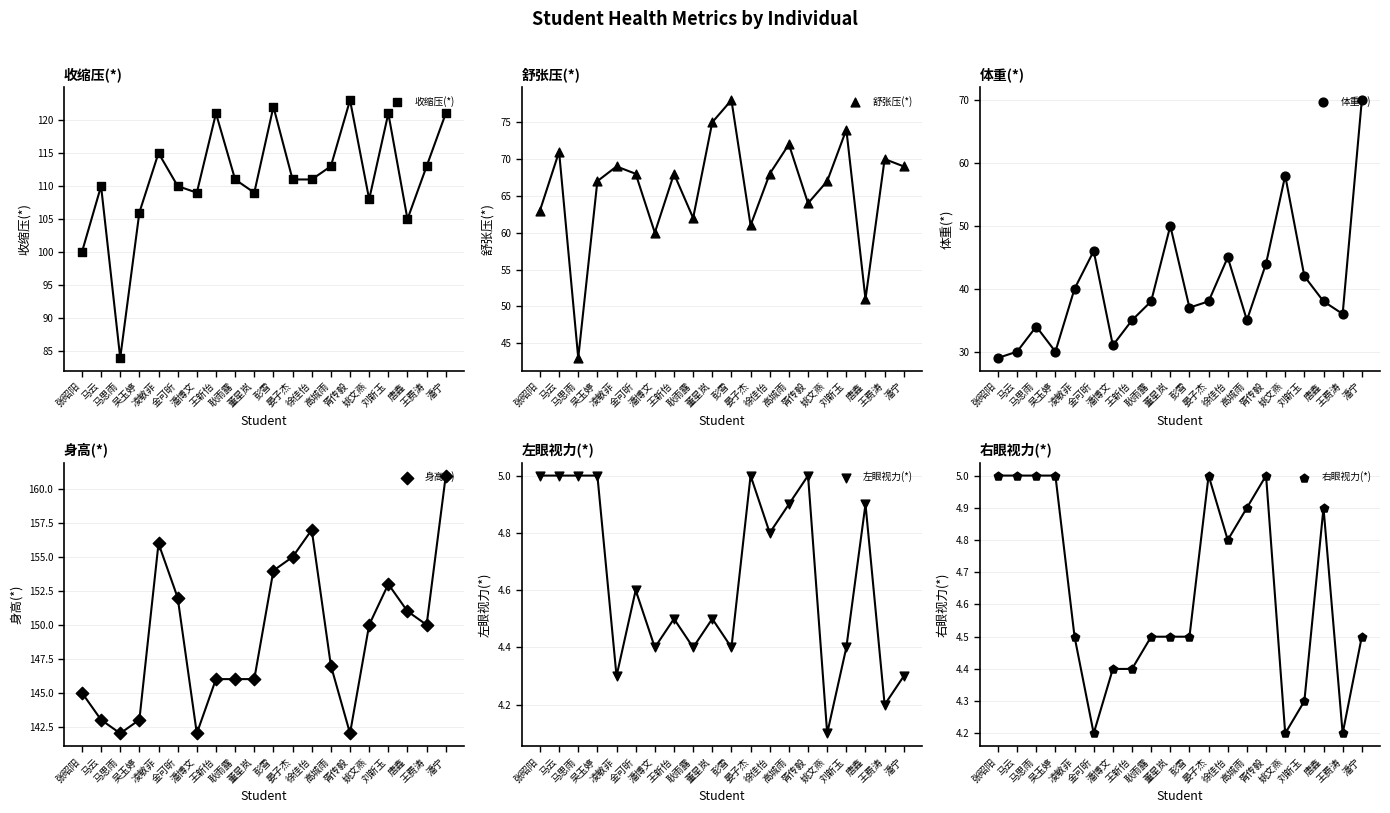

At which category is the sum across all series the highest?

潘宁